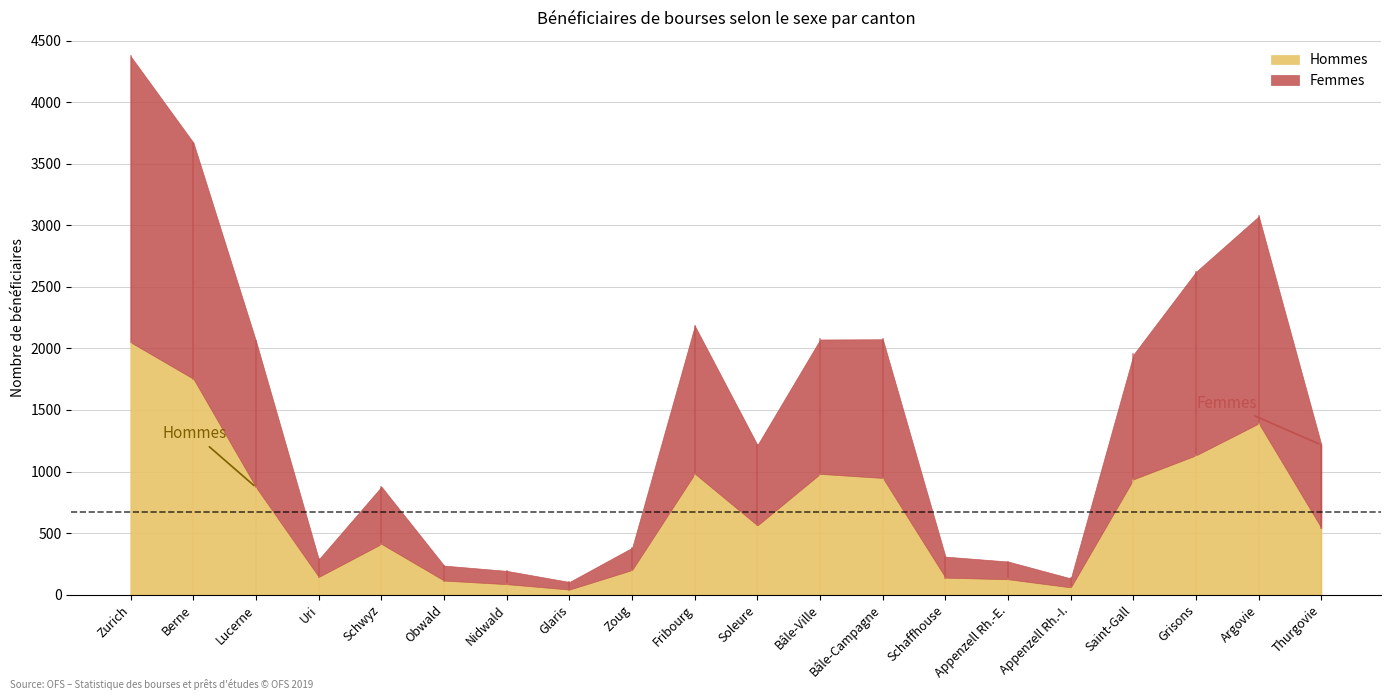

Between Zurich and Zoug, which series saw the biggest shift?

Femmes